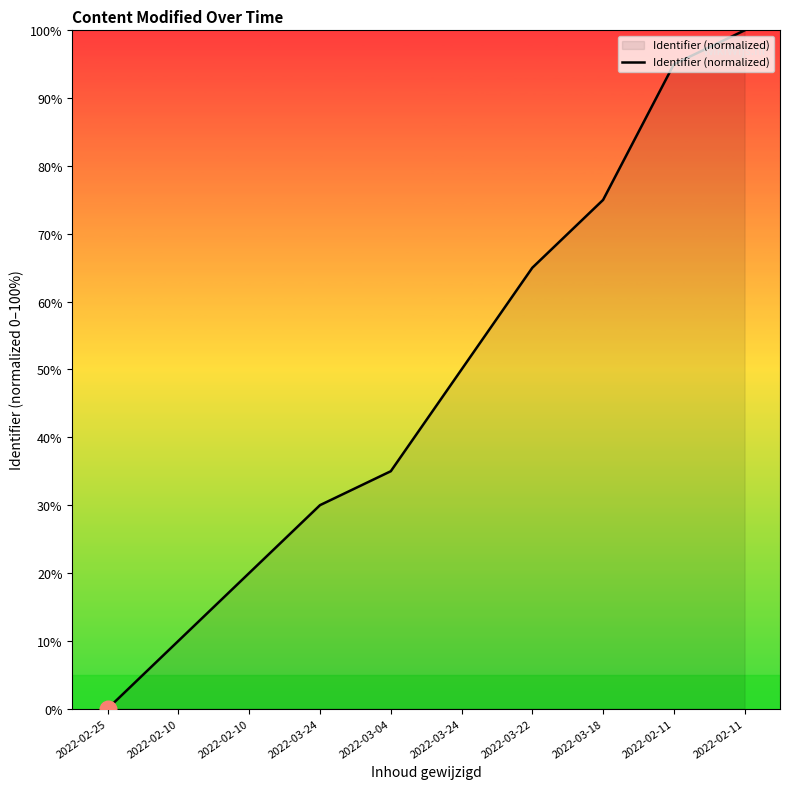

Rank the categories by value from highest to lowest.

2022-02-11, 2022-02-11, 2022-03-18, 2022-03-22, 2022-03-24, 2022-03-04, 2022-03-24, 2022-02-10, 2022-02-10, 2022-02-25